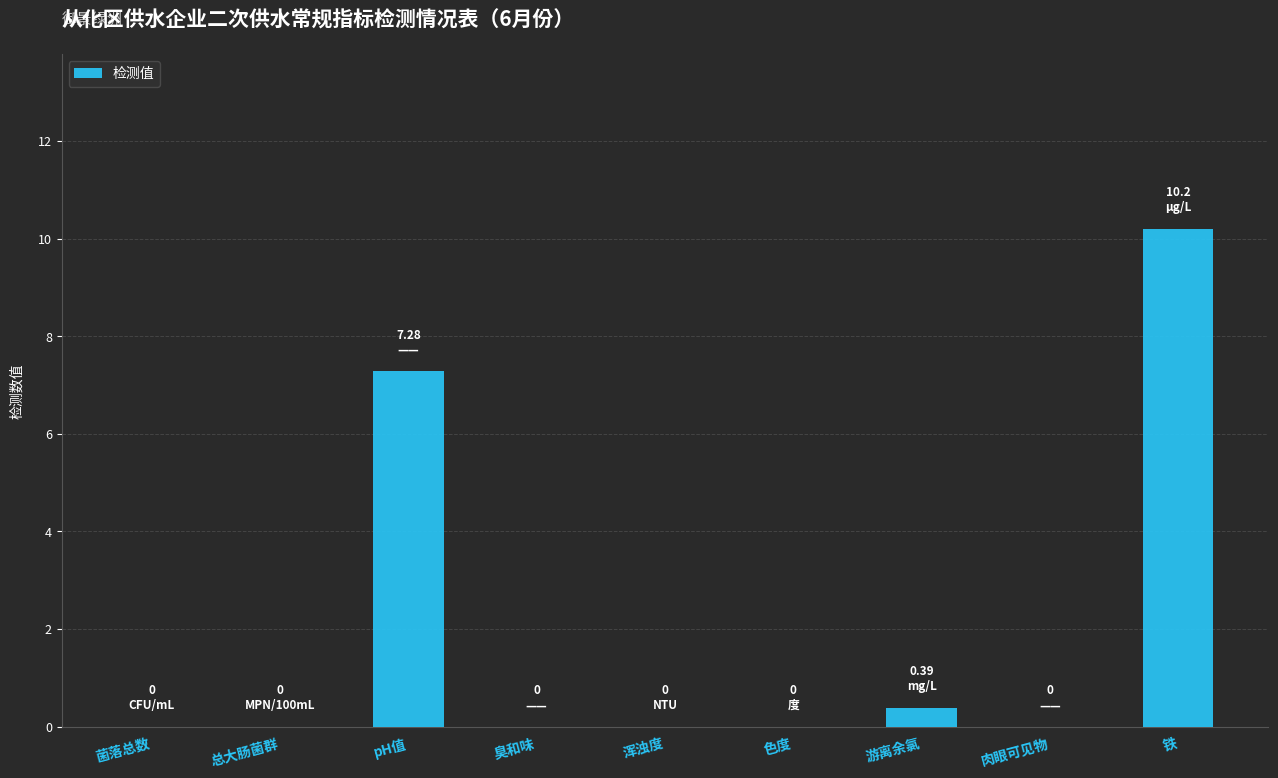

Reading left to right, transcribe all the data shown in this chart.

菌落总数=0.0	总大肠菌群=0.0	pH值=7.3	臭和味=0.0	浑浊度=0.0	色度=0.0	游离余氯=0.4	肉眼可见物=0.0	铁=10.2